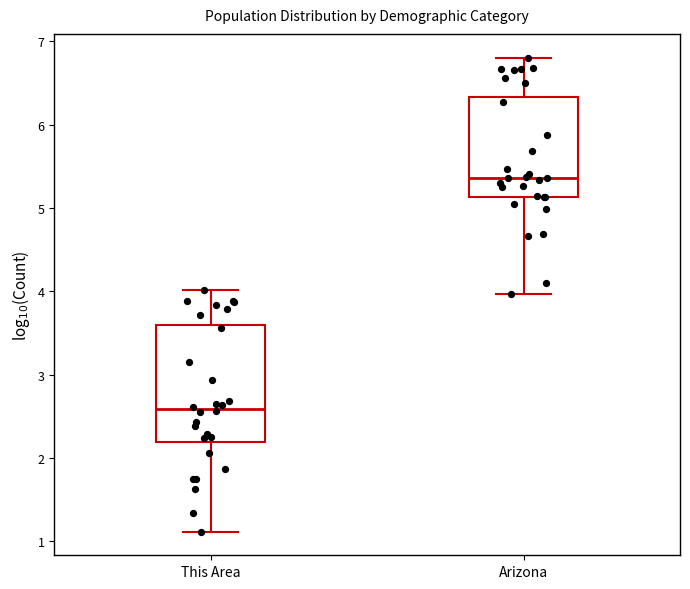

Where is the upper edge of the box for Arizona on the y-axis? The values are not printed on the chart, so give them approximately, as read against the axis.

6.3